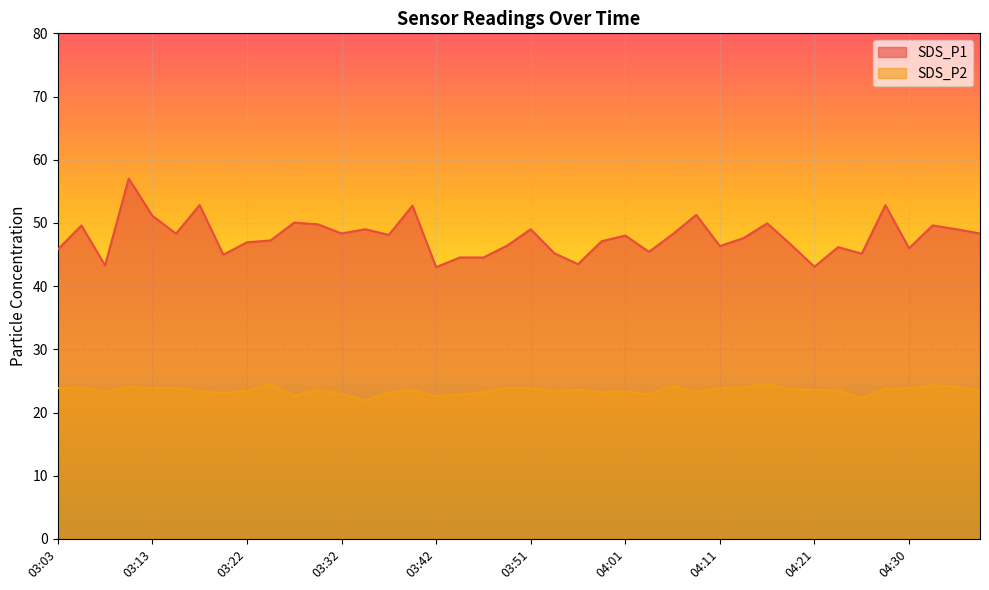

What is the difference between the highest and lowest values at 03:42?

20.4